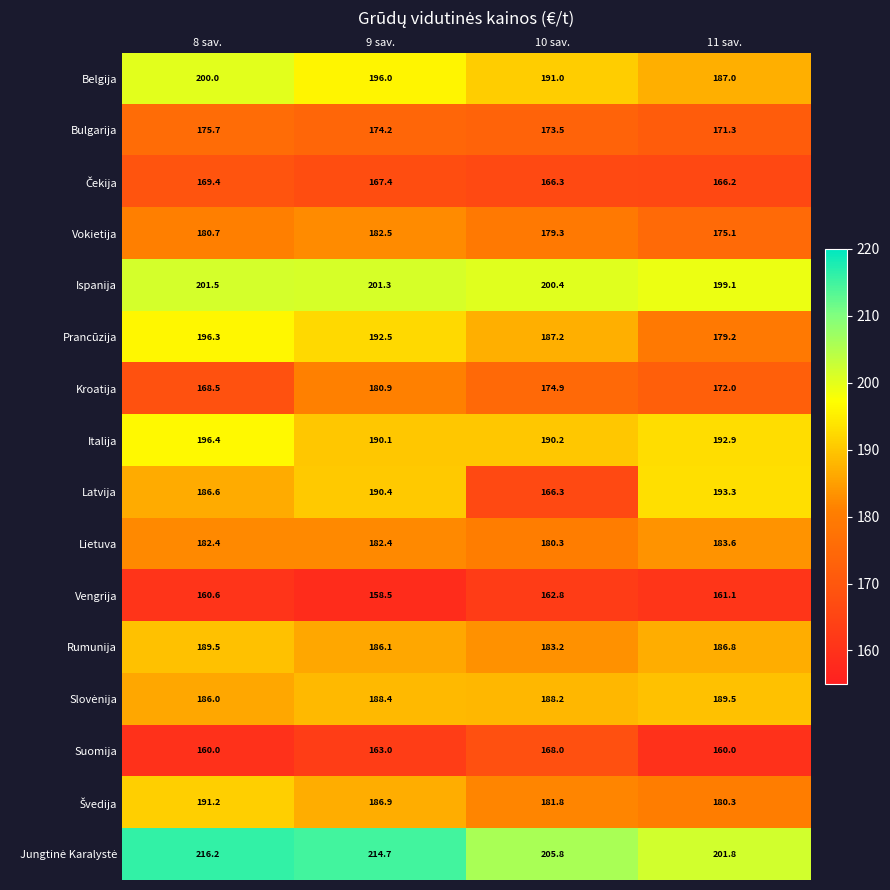

The Vengrija series shows 110.2 at 8 sav.. True or false?

False